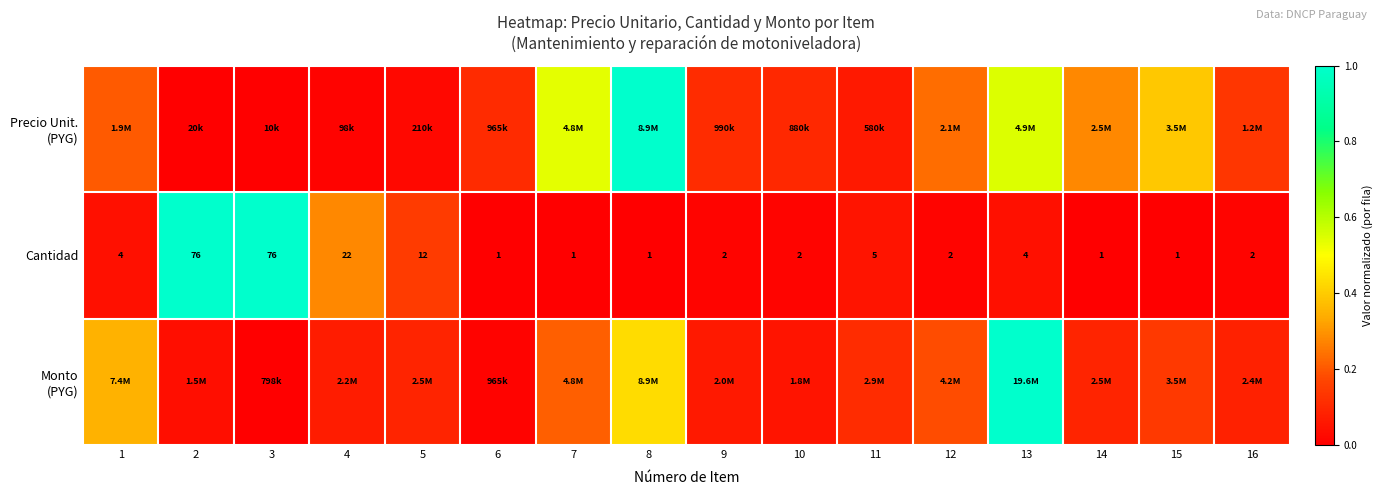

True or false: Monto (PYG) has a value of 0.1 at 11.

True